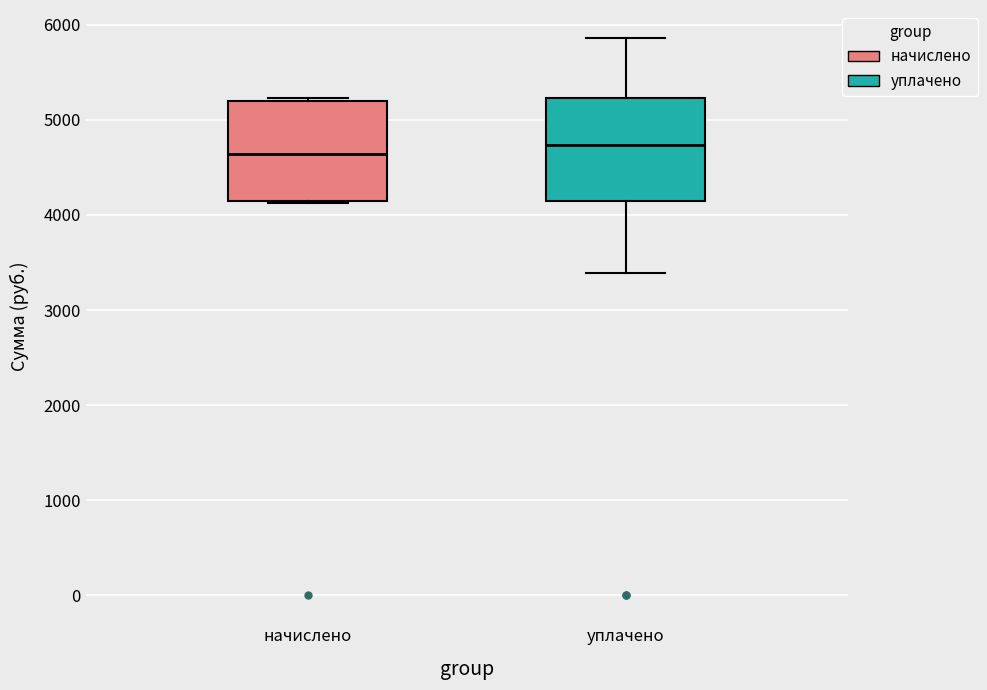

Reading left to right, read every box against the y-axis: the position of its median line, the range the box covers, and the ends of its whiskers. The values are not printed on the chart, so give them approximately, as read against the axis.

начислено: median 4600, box 4100 to 5200, whiskers 4100 to 5200 (just above the box's upper edge)
уплачено: median 4700, box 4100 to 5200, whiskers 3400 to 5900